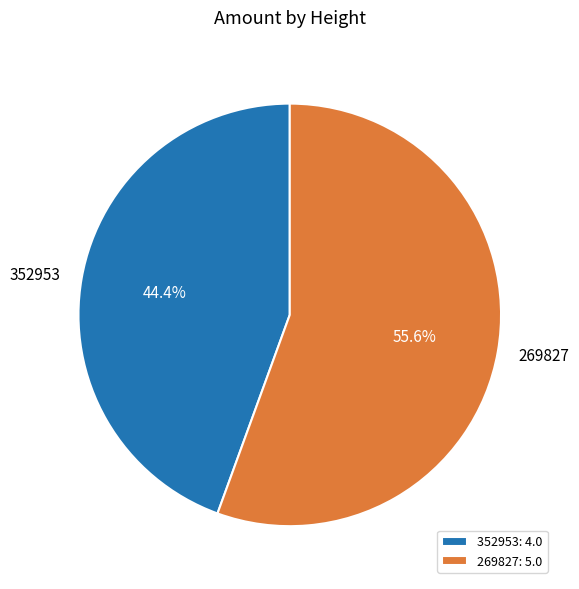

What is the ratio of the value at 352953 to the value at 269827?

0.8